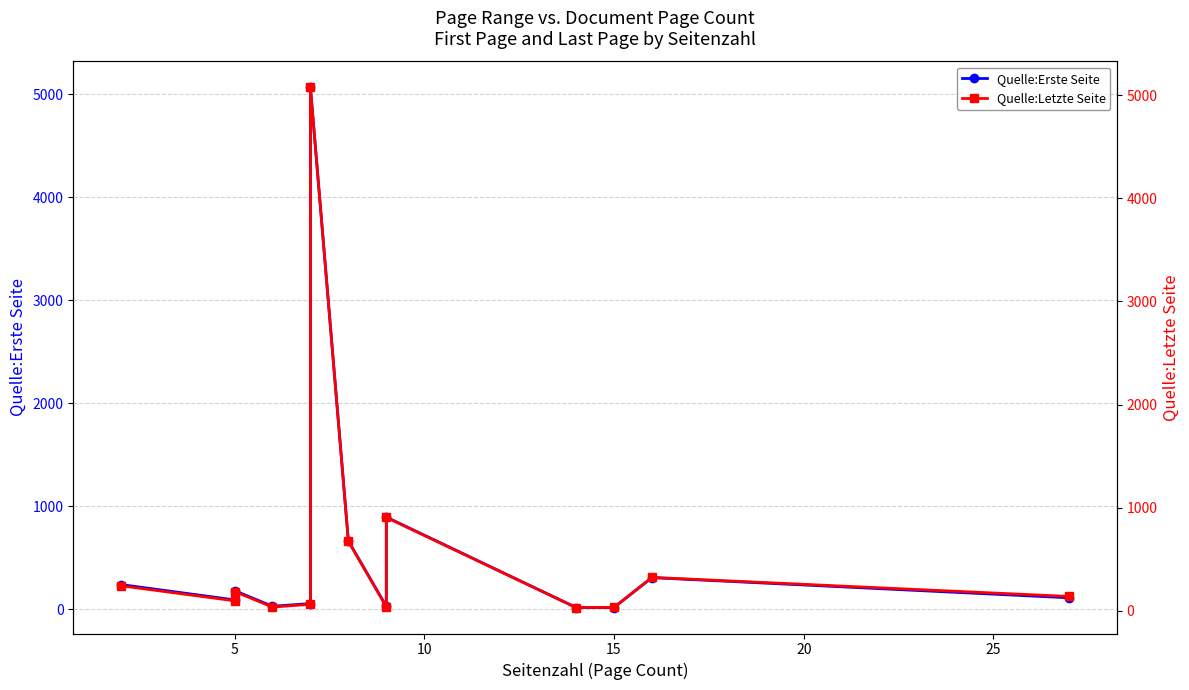

What is the minimum value for Quelle:Erste Seite?

19